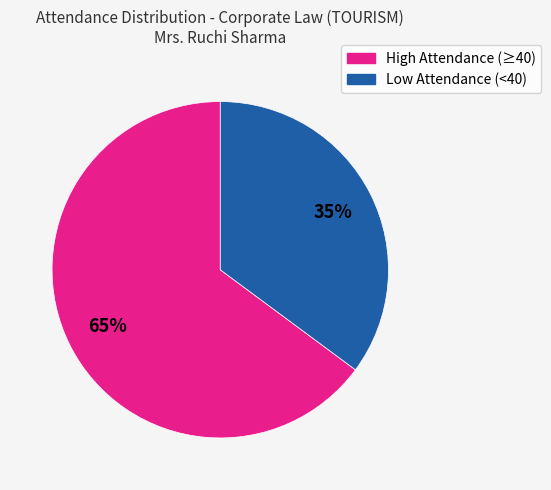

To the nearest percent, what is the average slice percentage?

50%